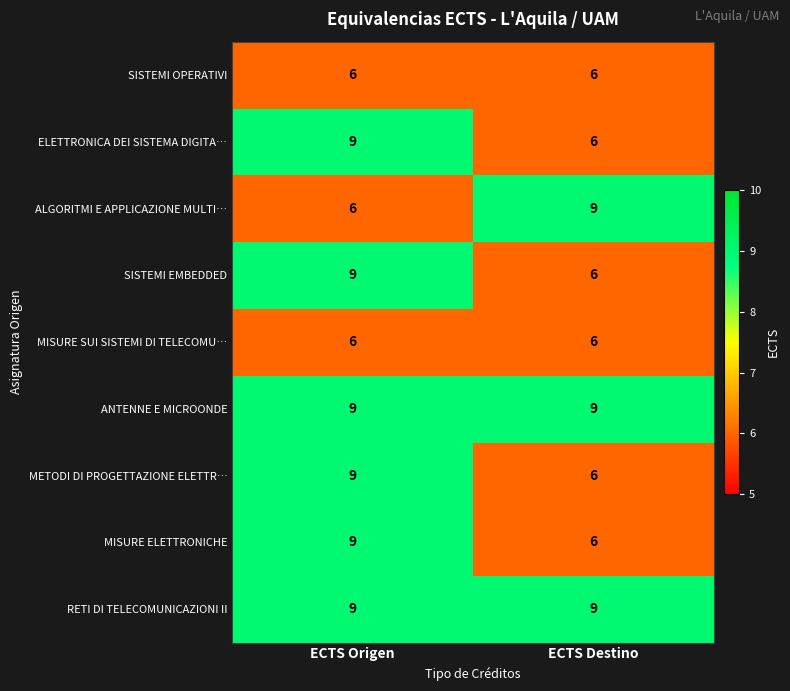

The METODI DI PROGETTAZIONE ELETTR… series shows 6 at ECTS Destino. True or false?

True